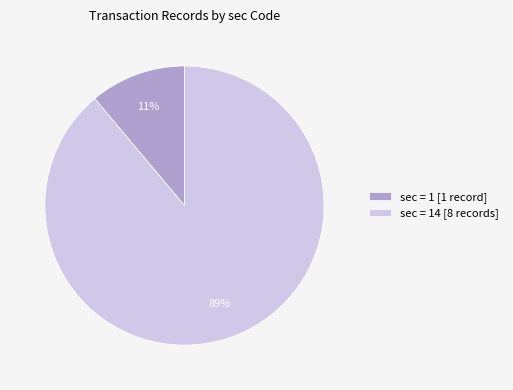

Is there a majority slice in this chart?

Yes